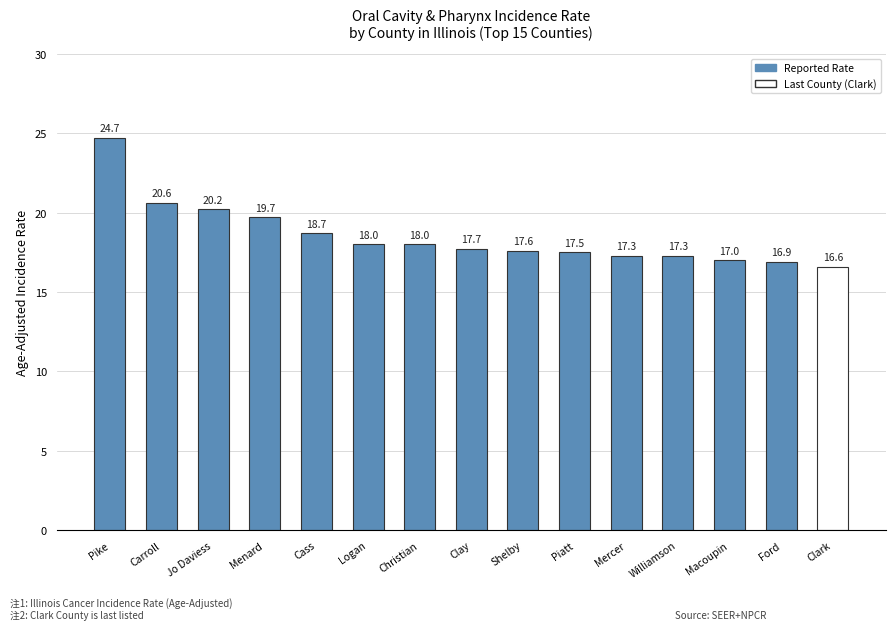

The value at Logan is 4.8. True or false?

False